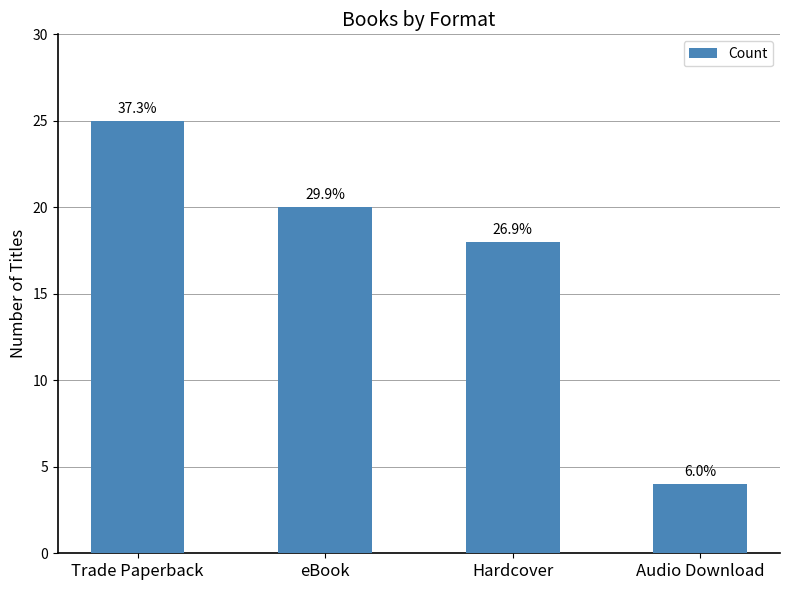

Rank the categories by value from highest to lowest.

Trade Paperback, eBook, Hardcover, Audio Download